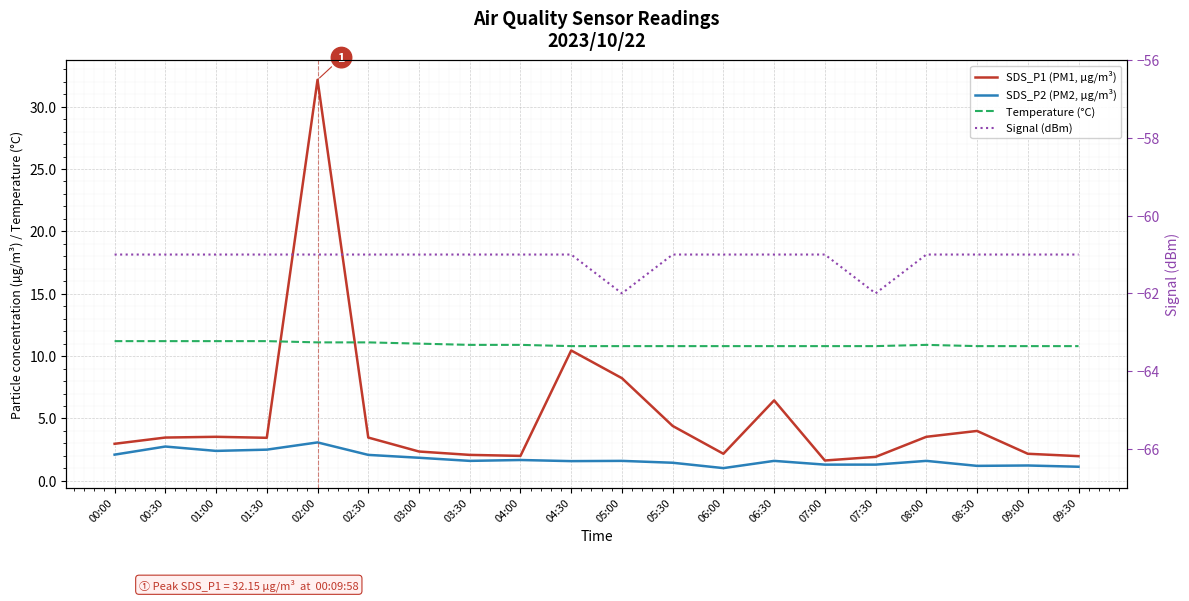

What are all the series names shown in the legend?

SDS_P1 (PM1, µg/m³), SDS_P2 (PM2, µg/m³), Temperature (°C), Signal (dBm)